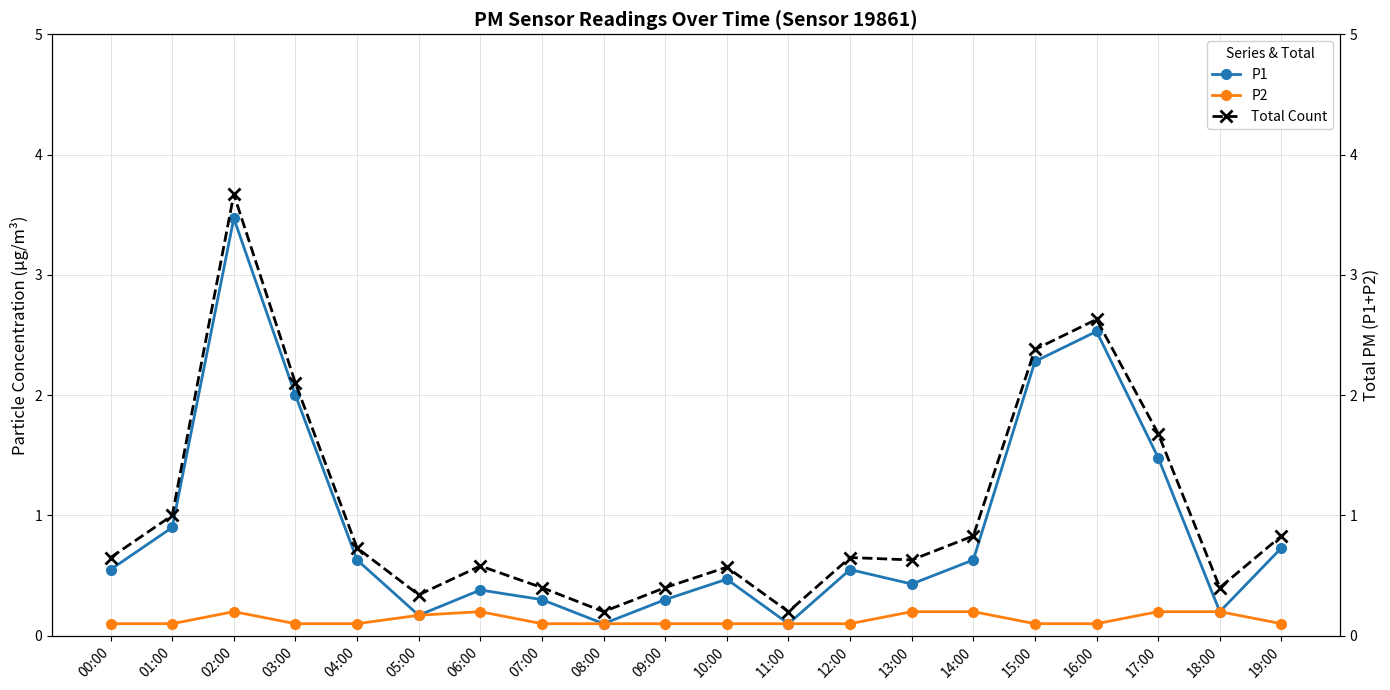

What is the label of the 10th point from the right?

10:00